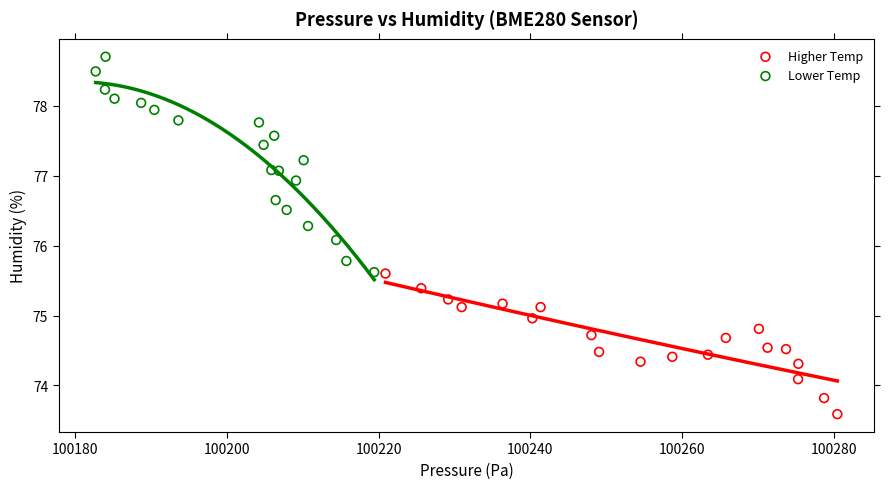

Which series has the widest spread of Y values?

Lower Temp